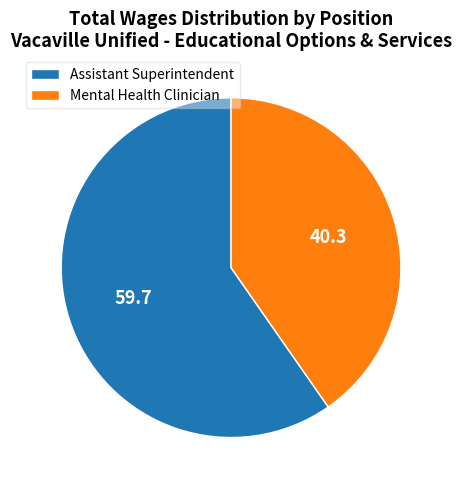

Rank the categories by value from lowest to highest.

Mental Health Clinician, Assistant Superintendent